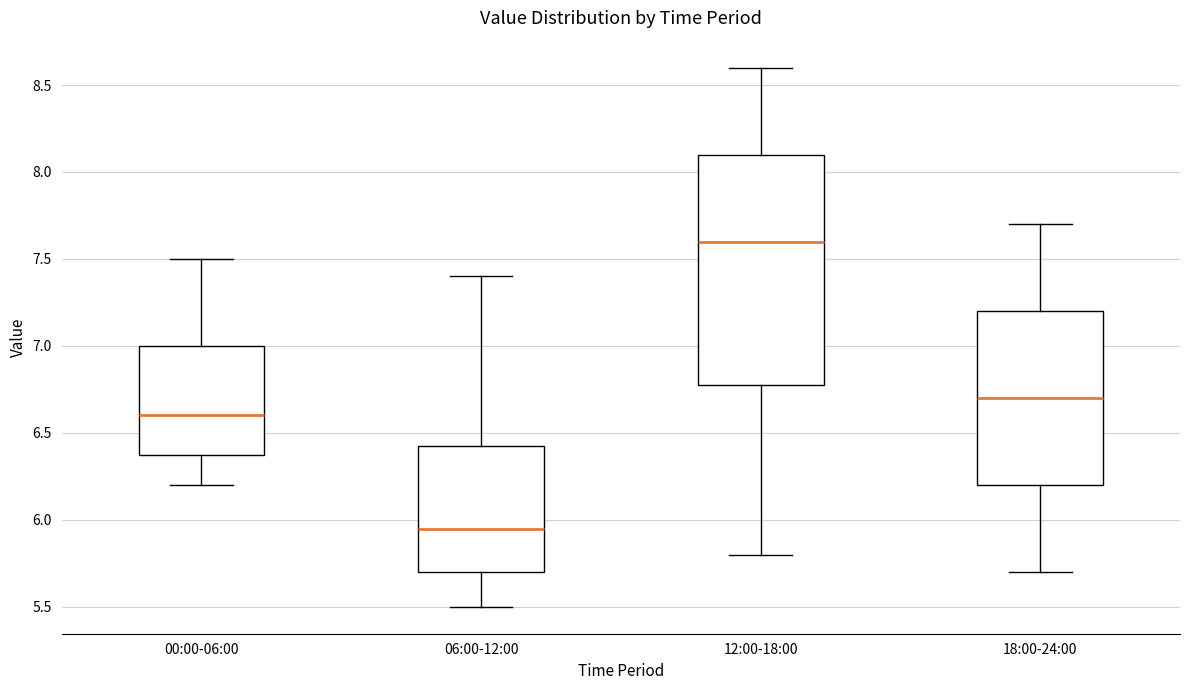

Which box has the highest median line?

12:00-18:00